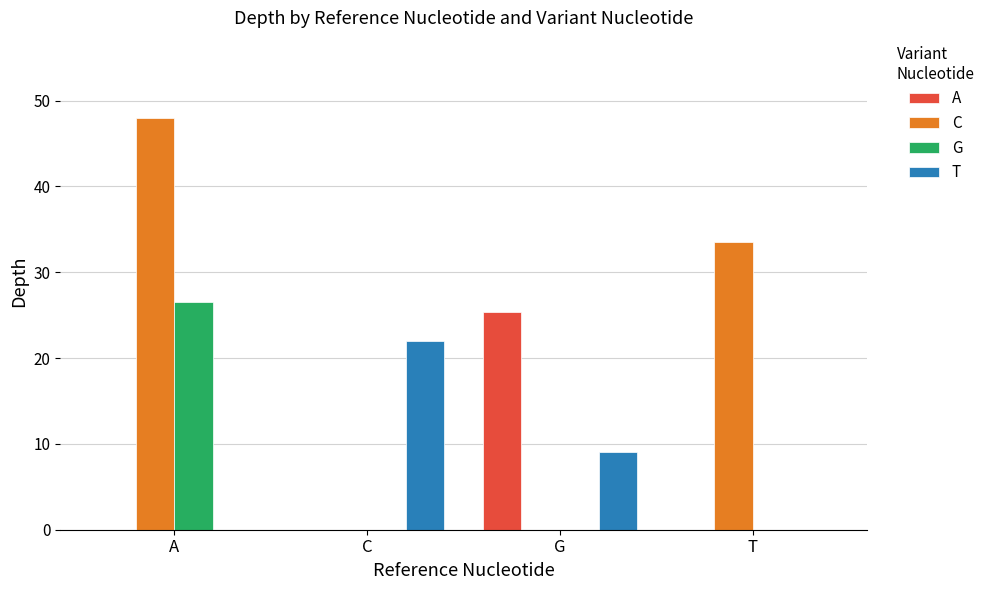

Reading left to right, list all the values displayed in this chart.

A: 0.0	0.0	25.3	0.0
C: 48.0	0.0	0.0	33.5
G: 26.5	0.0	0.0	0.0
T: 0.0	22.0	9.0	0.0